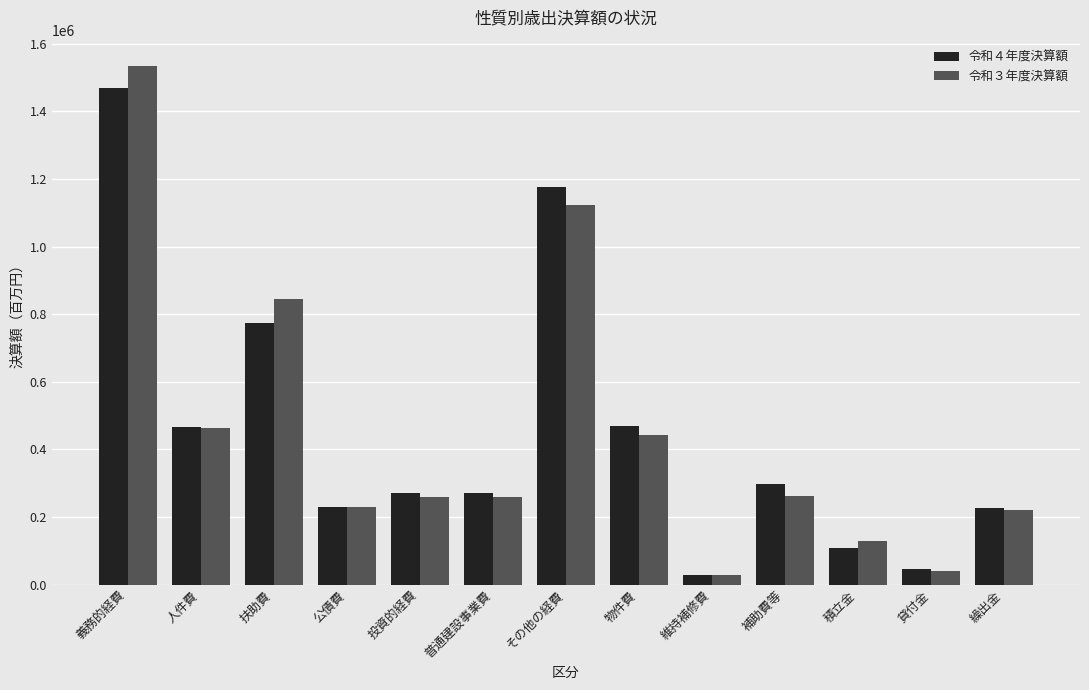

At which label is 令和４年度決算額 closest to 748614?

扶助費